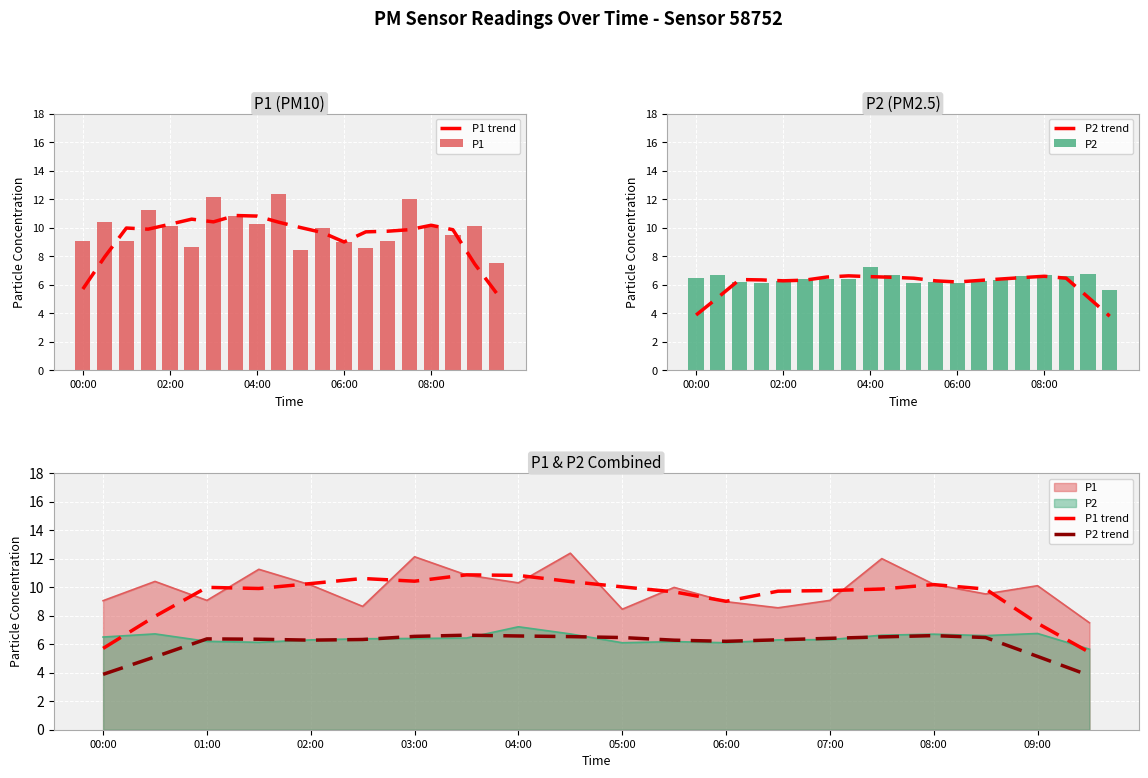

Reading left to right, list all the values displayed in this chart.

P1 trend: 5.7	8.0	10.0	9.9	10.2	10.6	10.4	10.9	10.8	10.4	10.0	9.7	9.0	9.7	9.8	9.9	10.2	9.9	7.5	5.4
P1: 9.1	10.4	9.1	11.2	10.2	8.7	12.1	10.8	10.3	12.4	8.4	10.0	9.0	8.6	9.1	12.0	10.2	9.5	10.1	7.5
P2 trend: 3.9	5.1	6.4	6.3	6.3	6.3	6.5	6.6	6.6	6.5	6.5	6.3	6.2	6.3	6.4	6.5	6.6	6.5	5.1	3.8
P2: 6.5	6.7	6.2	6.1	6.3	6.4	6.4	6.4	7.2	6.7	6.1	6.2	6.1	6.3	6.3	6.6	6.7	6.6	6.8	5.7